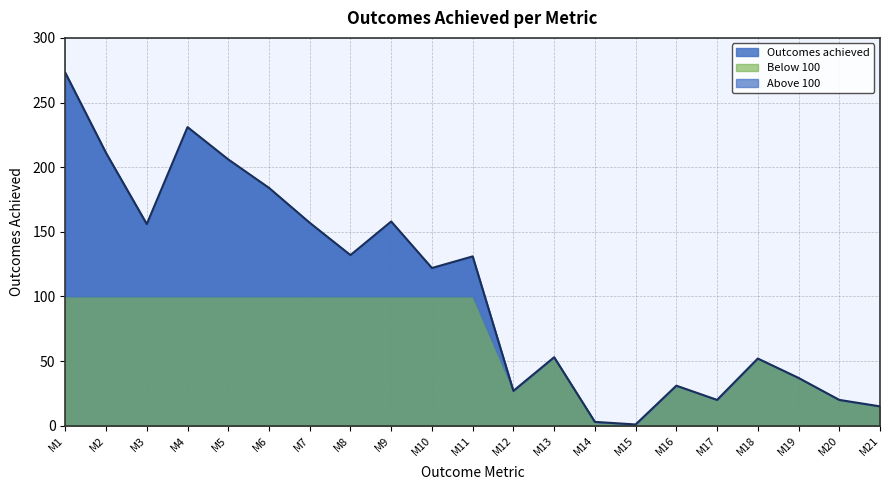

The value of Outcomes achieved at M12 is 12. True or false?

False